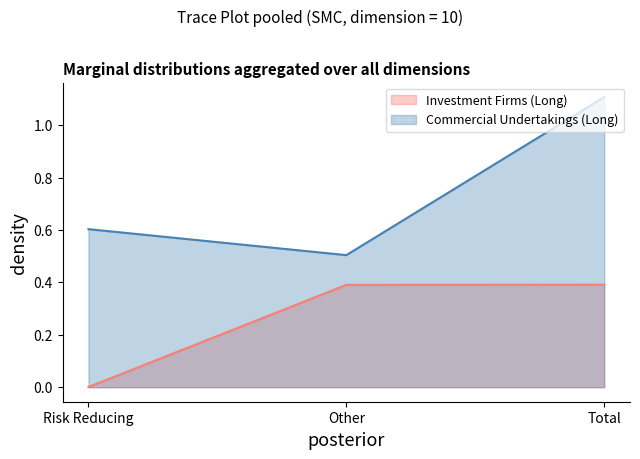

Rank the series at Total from highest to lowest value.

Commercial Undertakings (Long), Investment Firms (Long)